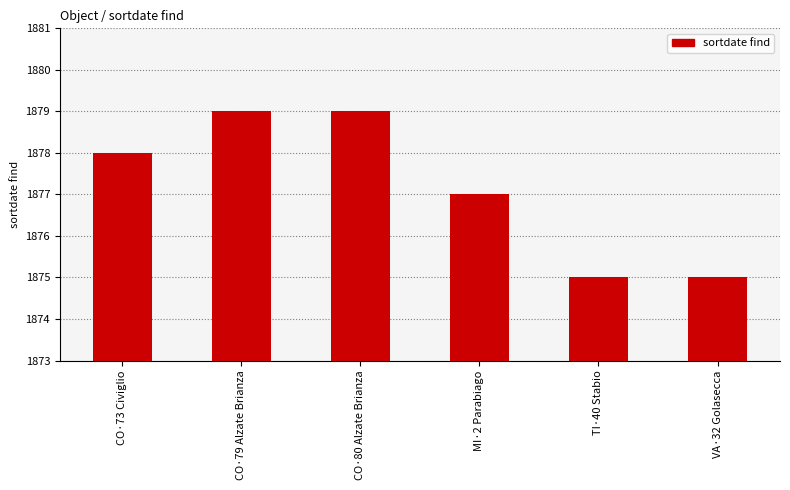

What is the maximum value shown in the chart?

1879